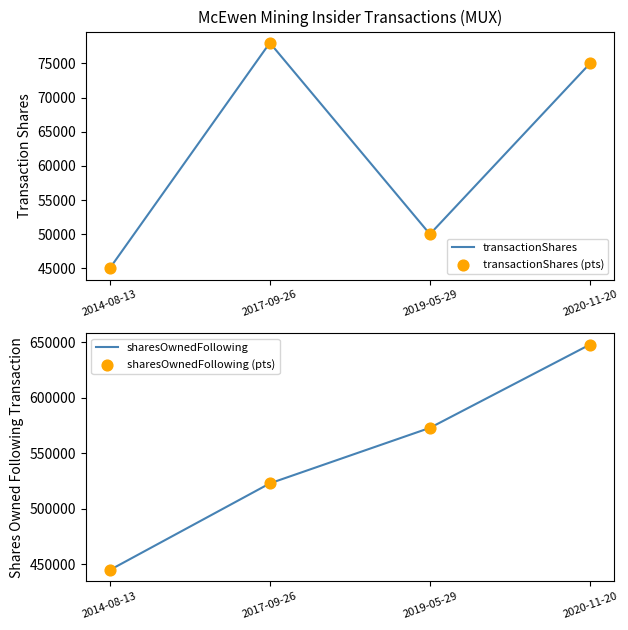

Which series has the largest total across all categories?

sharesOwnedFollowing